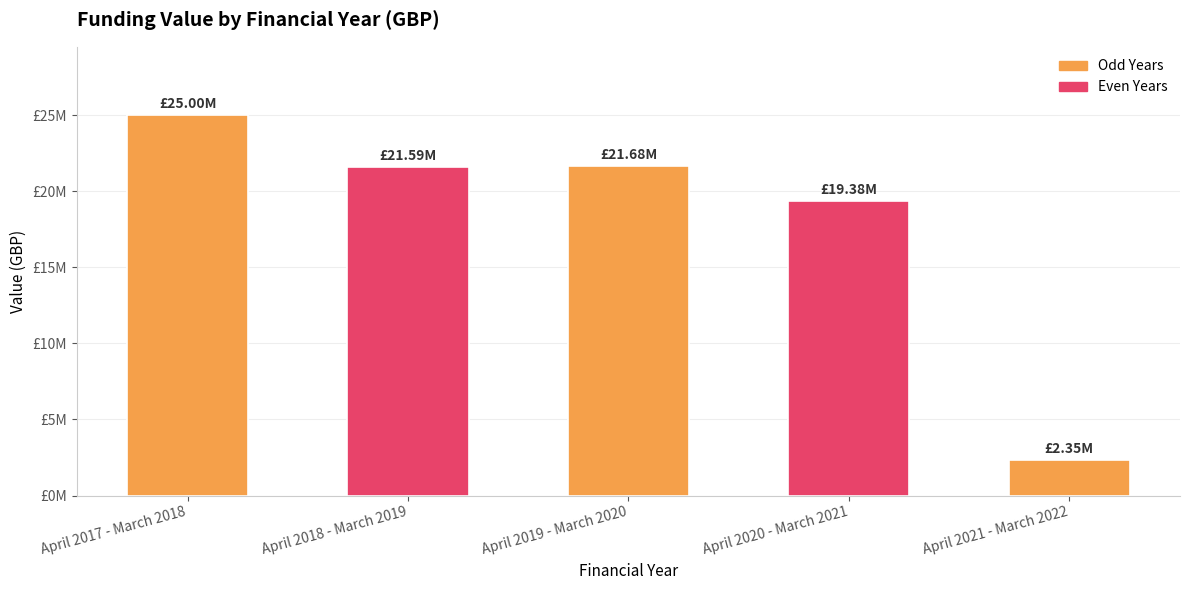

What is the label of the 2nd bar from the right?

April 2020 - March 2021